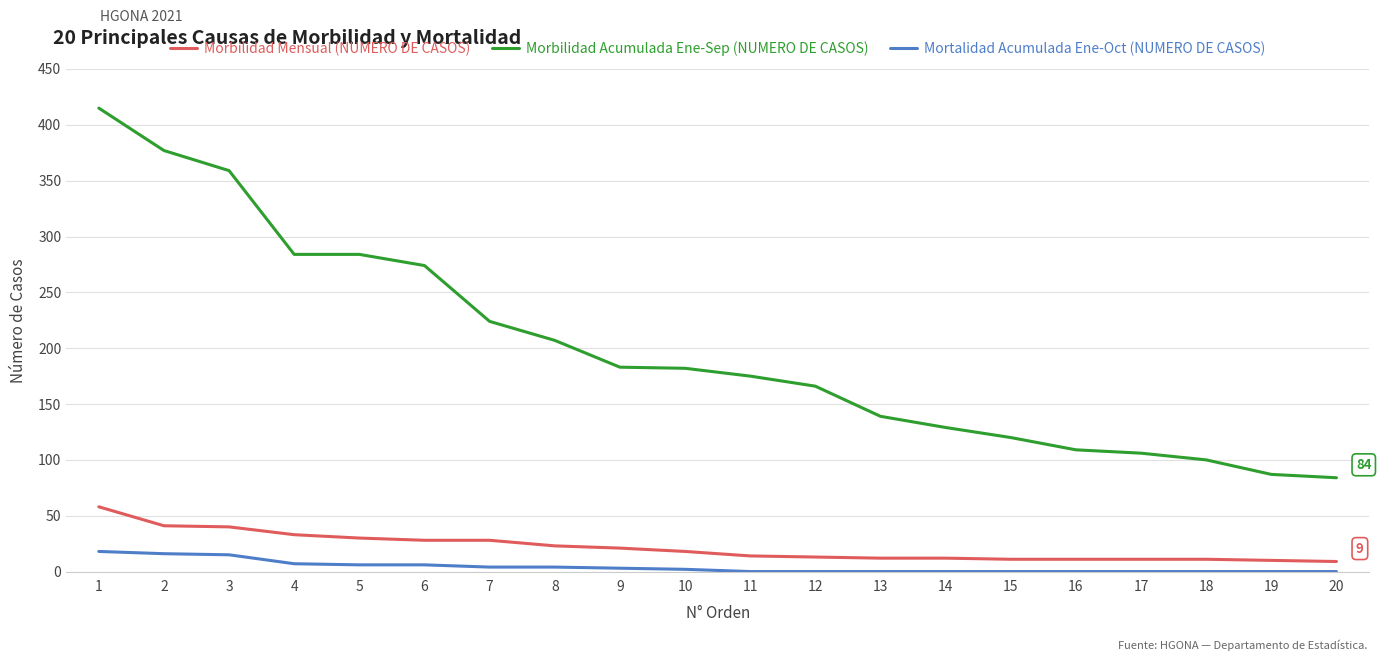

What is the difference between the maximum and minimum values in the Morbilidad Acumulada Ene-Sep (NUMERO DE CASOS) series?

331